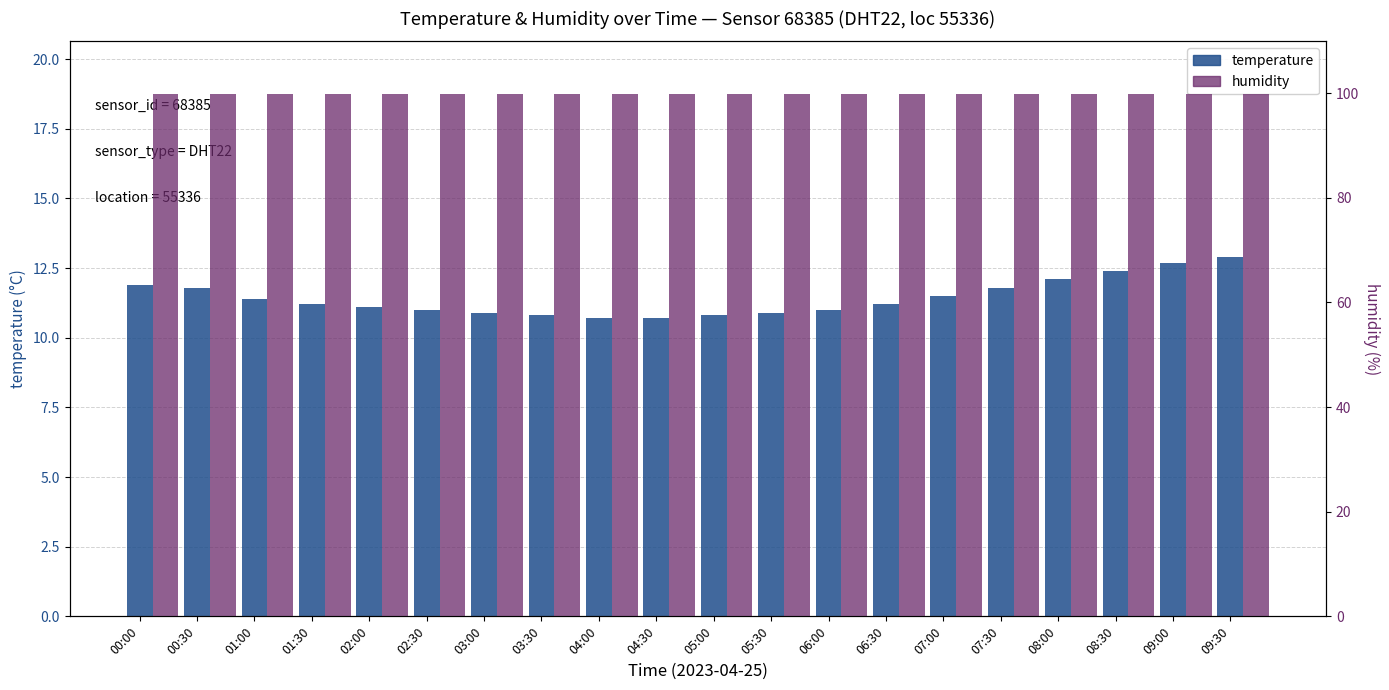

What is the value of the humidity bar at the 16th from the left?

99.9